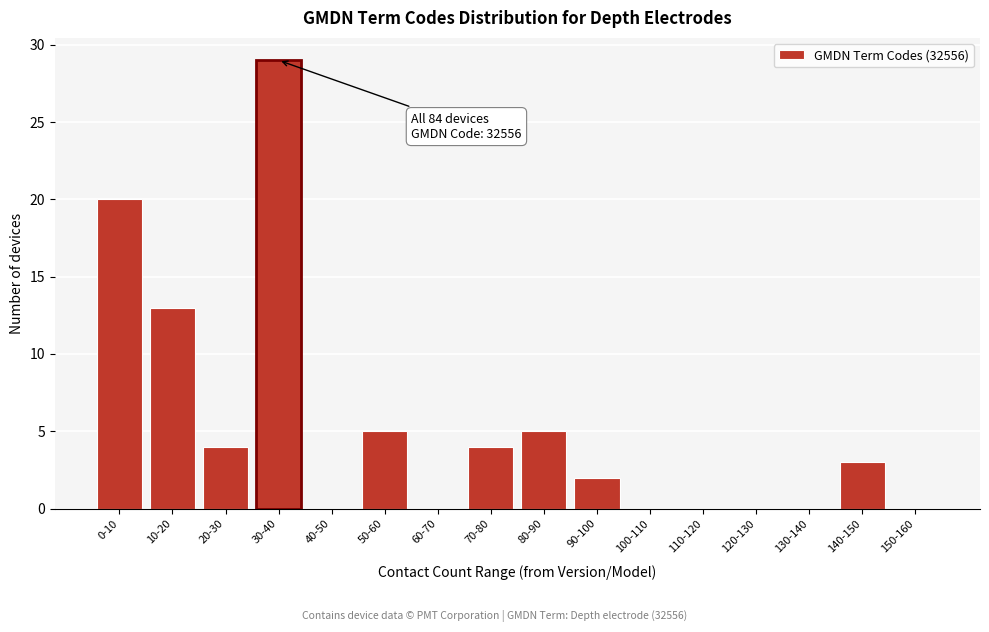

Reading left to right, extract all data points from this chart.

0-10=20	10-20=13	20-30=4	30-40=29	40-50=0	50-60=5	60-70=0	70-80=4	80-90=5	90-100=2	100-110=0	110-120=0	120-130=0	130-140=0	140-150=3	150-160=0